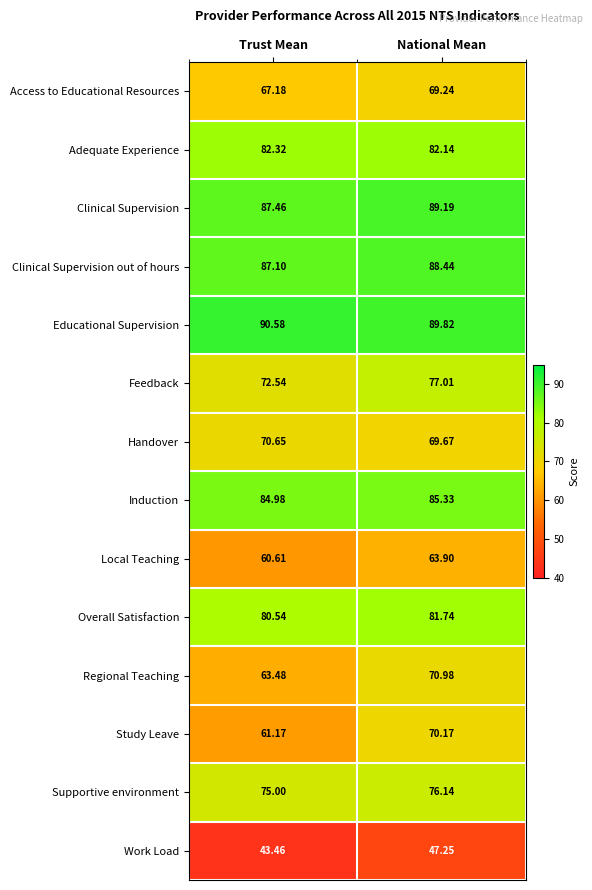

At which category is the sum across all series the highest?

National Mean